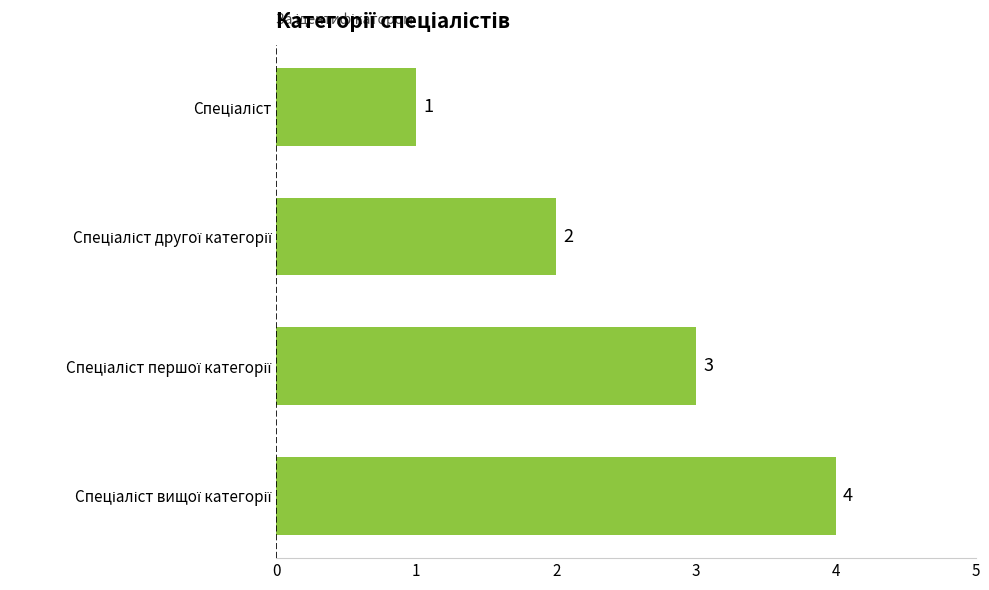

How many values are below 3?

2